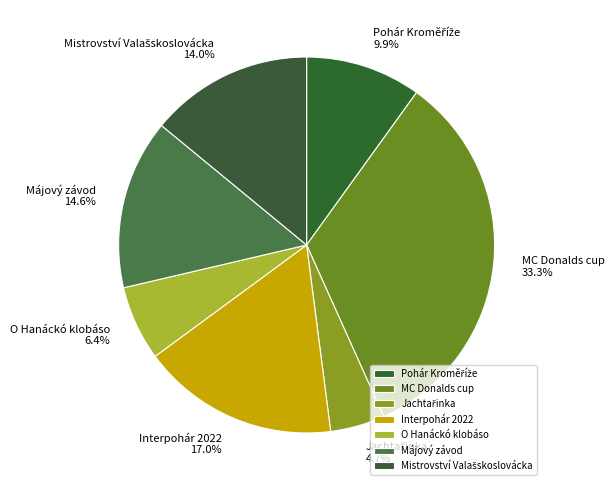

How many slices are in this pie chart?

7